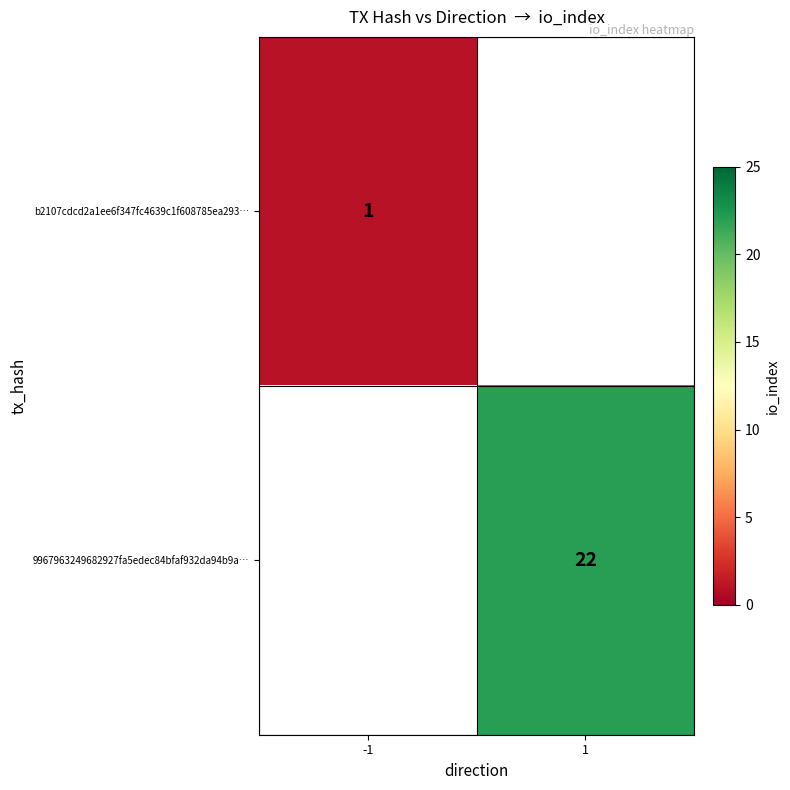

The value of 9967963249682927fa5edec84bfaf932da94b9a… at 1 is 22. True or false?

True